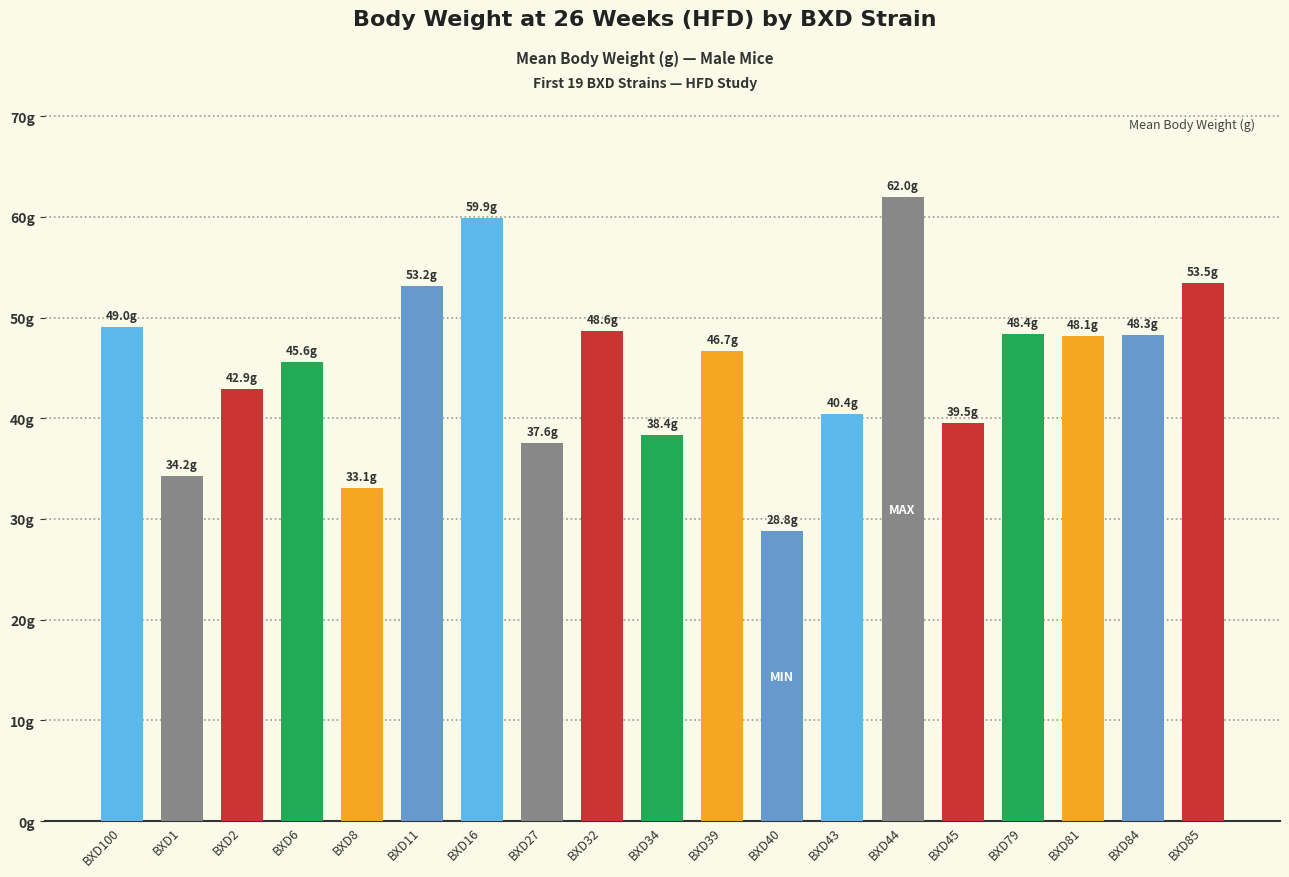

Reading right to left, transcribe all the data shown in this chart.

53.5	48.3	48.1	48.4	39.5	62.0	40.4	28.8	46.7	38.4	48.6	37.6	59.9	53.2	33.1	45.6	42.9	34.2	49.0